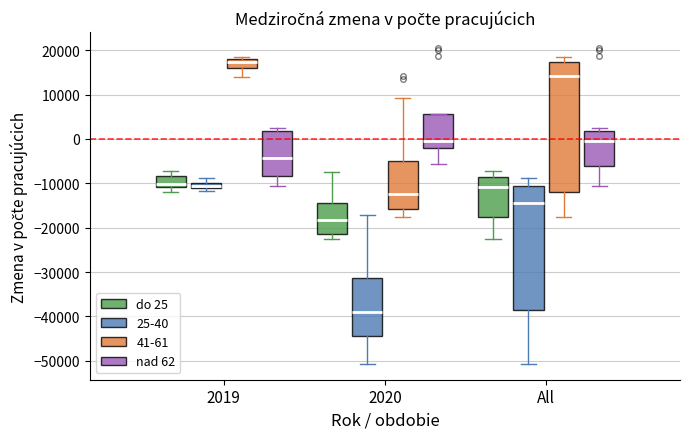

Where is the lower edge of the box for 2020 (nad 62) on the y-axis? The values are not printed on the chart, so give them approximately, as read against the axis.

-2000